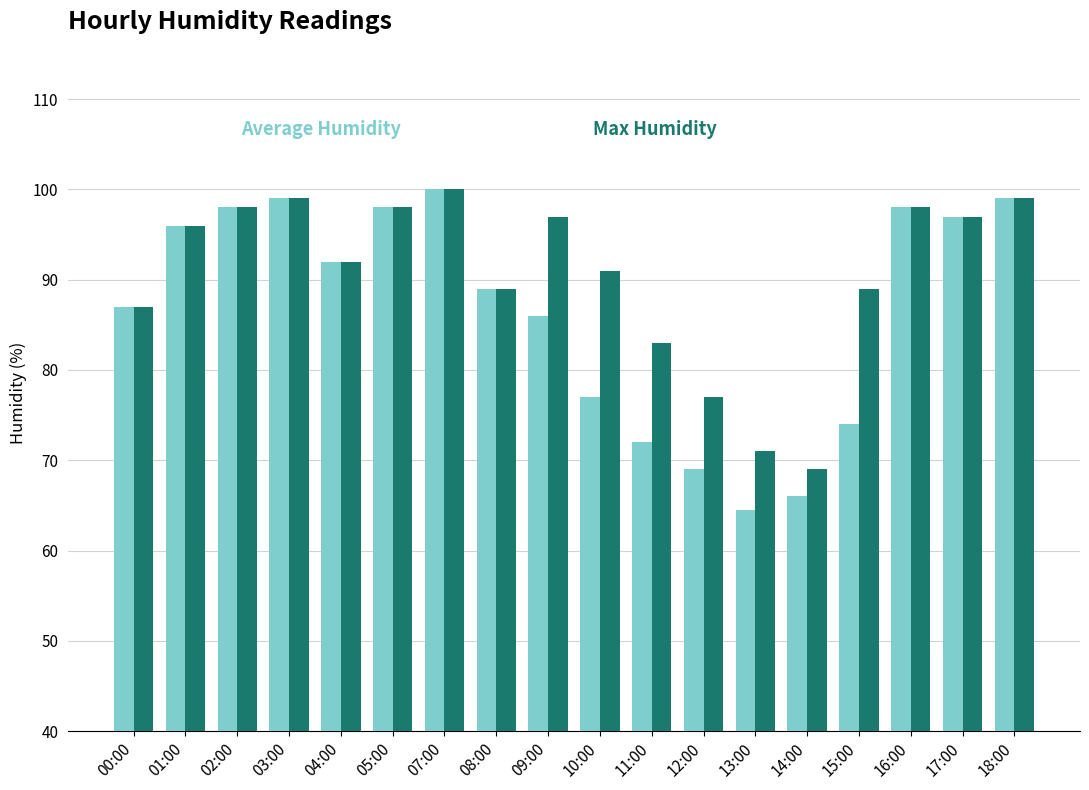

What is the label of the 4th bar from the left?

03:00